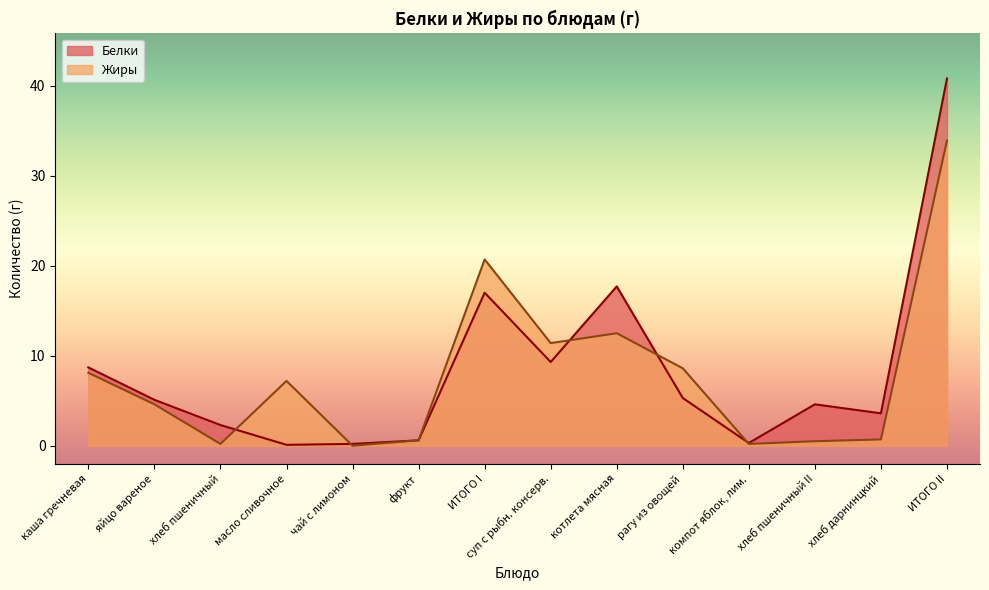

Where is Жиры nearest to the value 16?

котлета мясная